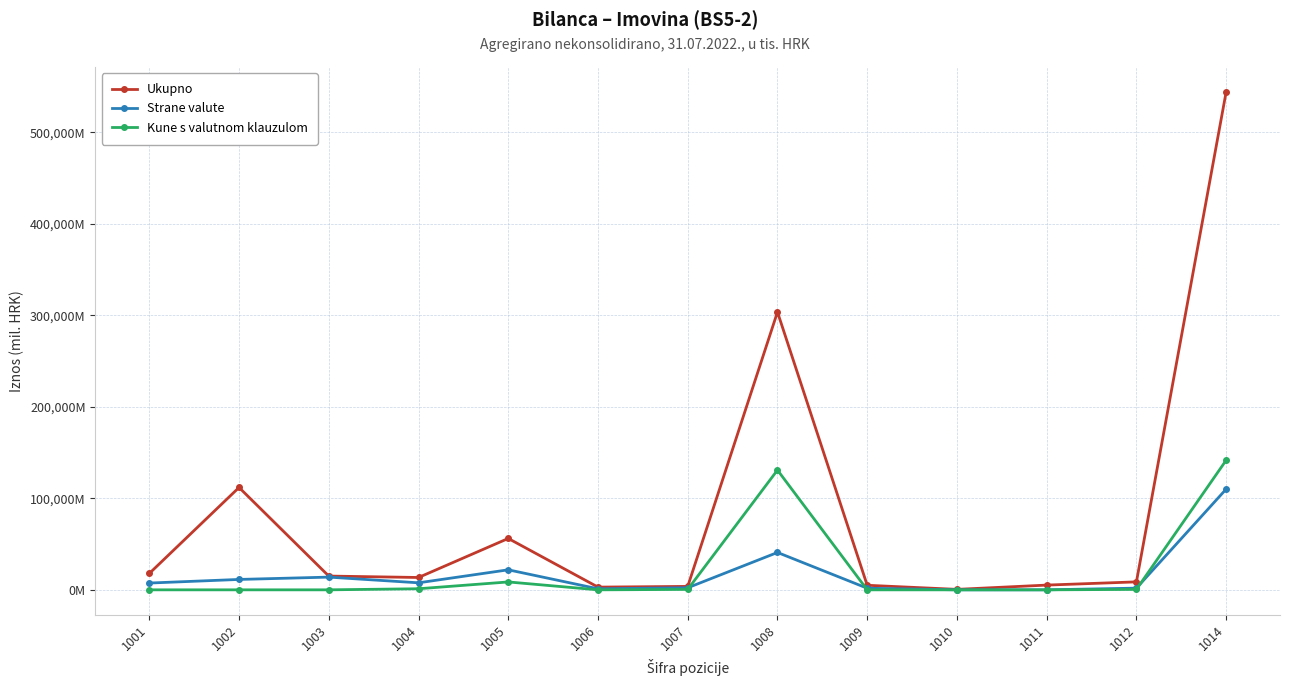

Does the chart have visible grid lines?

Yes